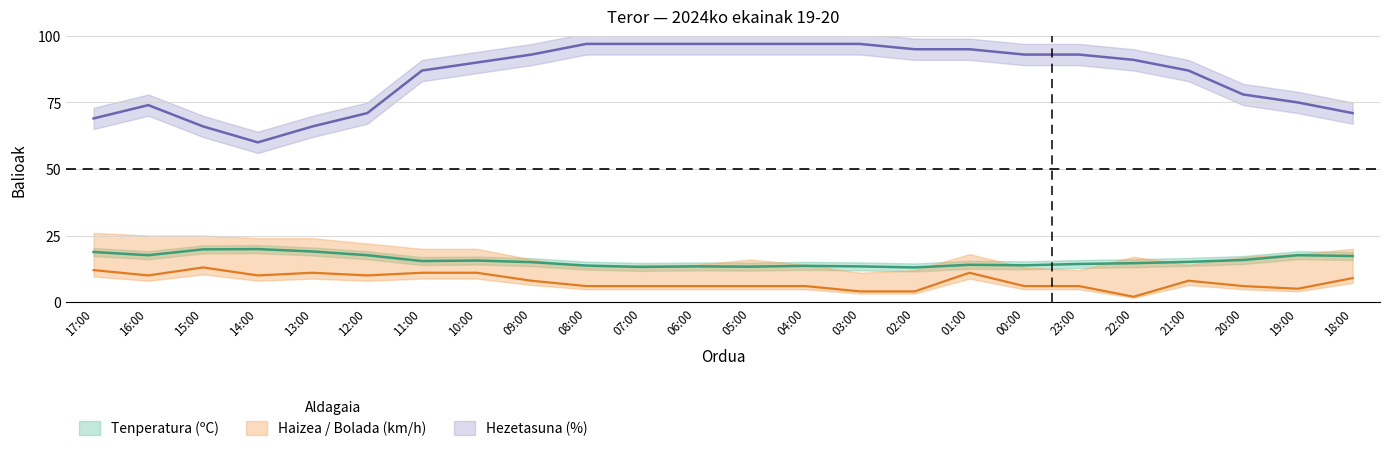

What is the highest value of the Tenperatura (ºC) series?

19.9